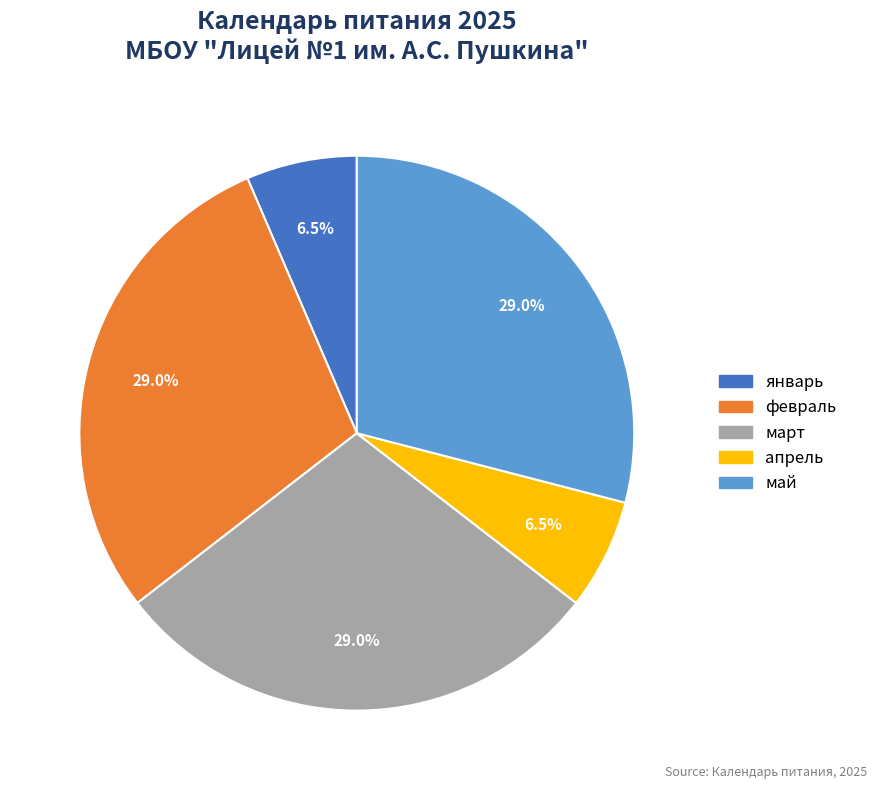

What portion of the pie excludes февраль?

71.0%